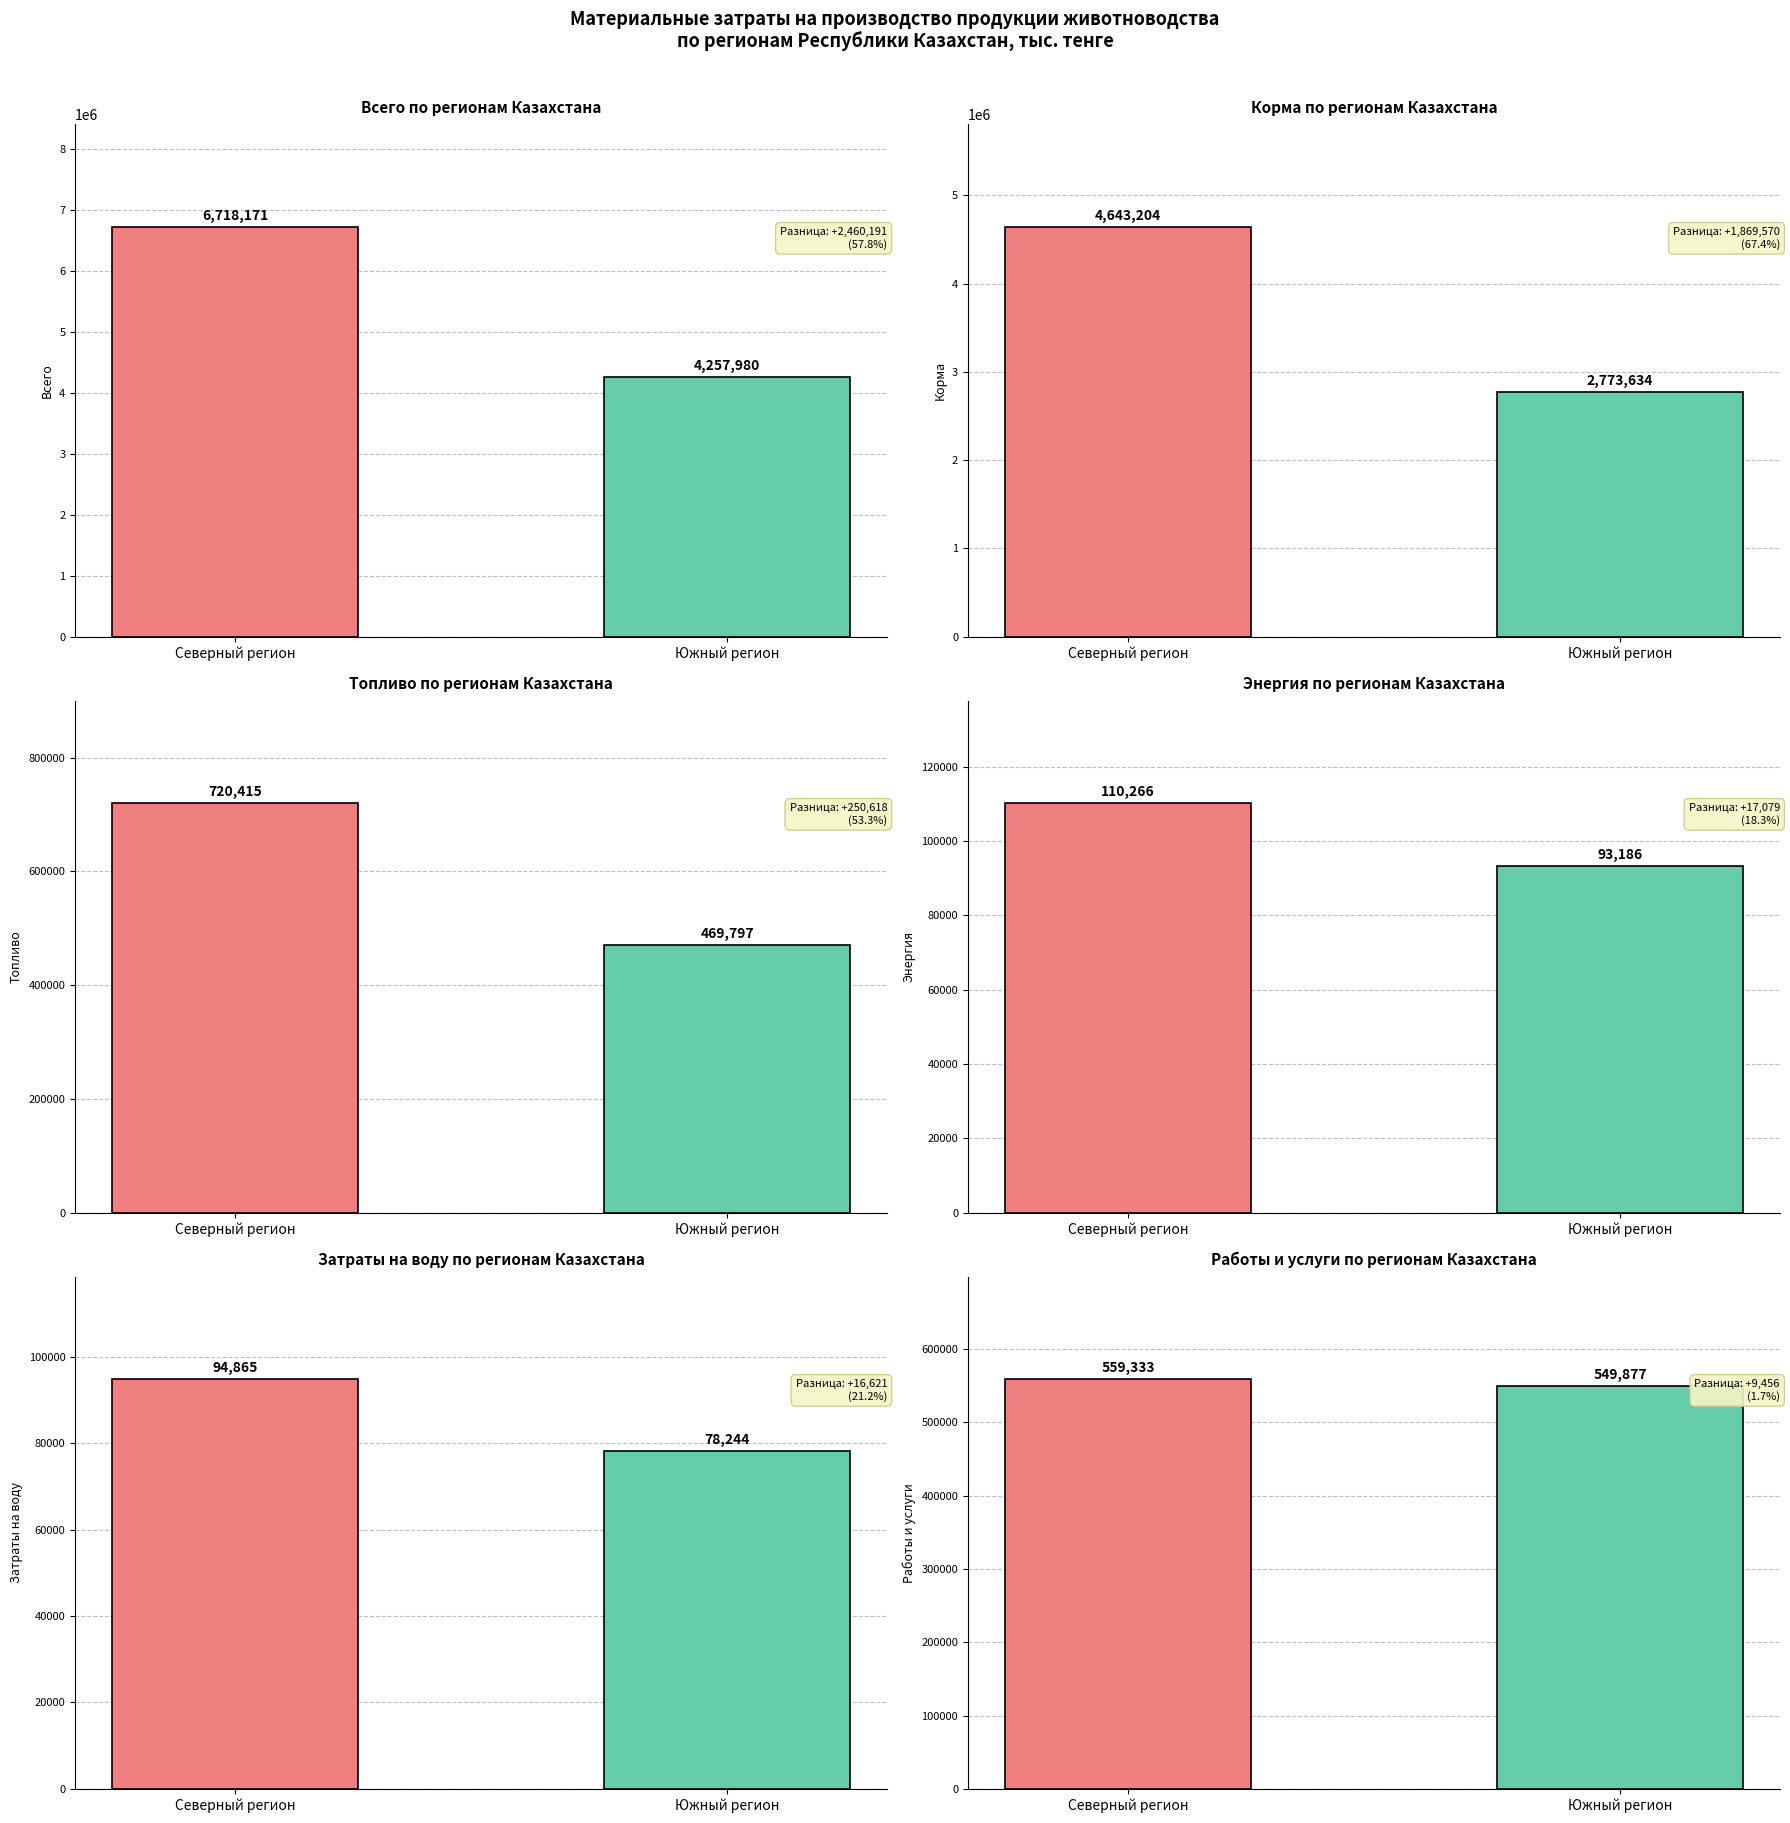

True or false: Топливо has a value of 469797.0 at Южный регион.

True